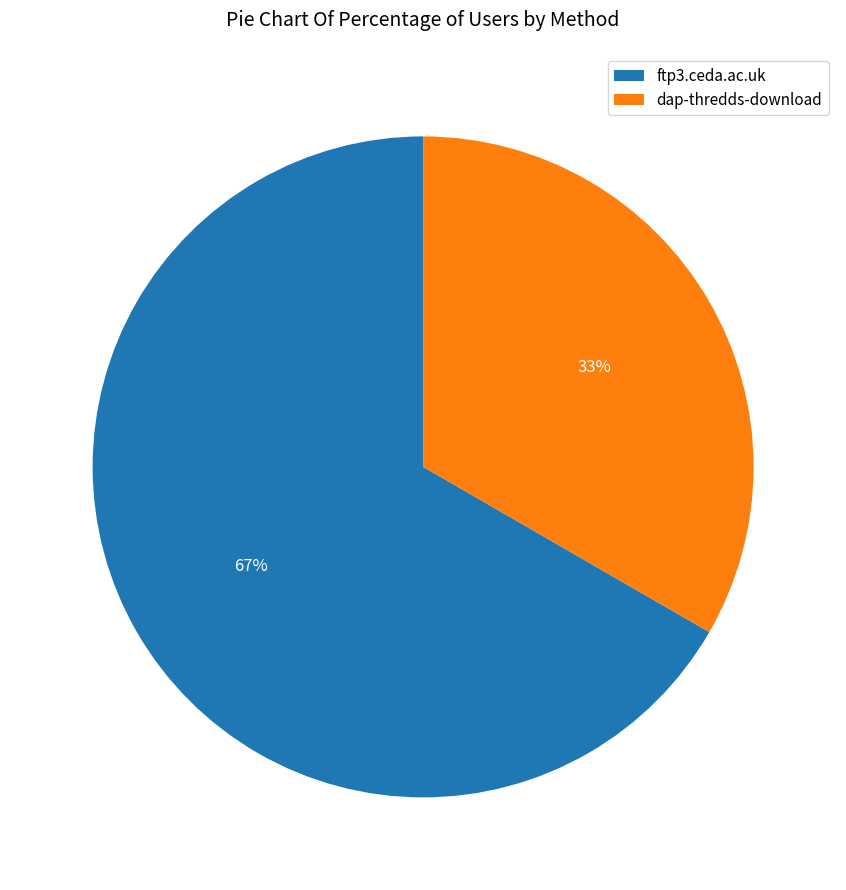

Approximately how many times larger is the value at dap-thredds-download compared to ftp3.ceda.ac.uk?

0.5